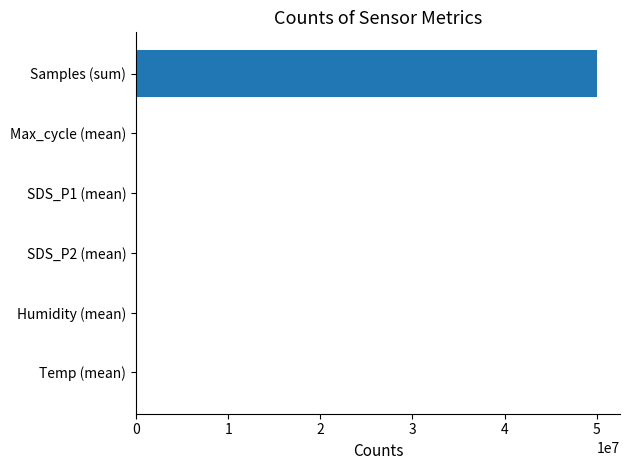

What is the average value?

8339210.1